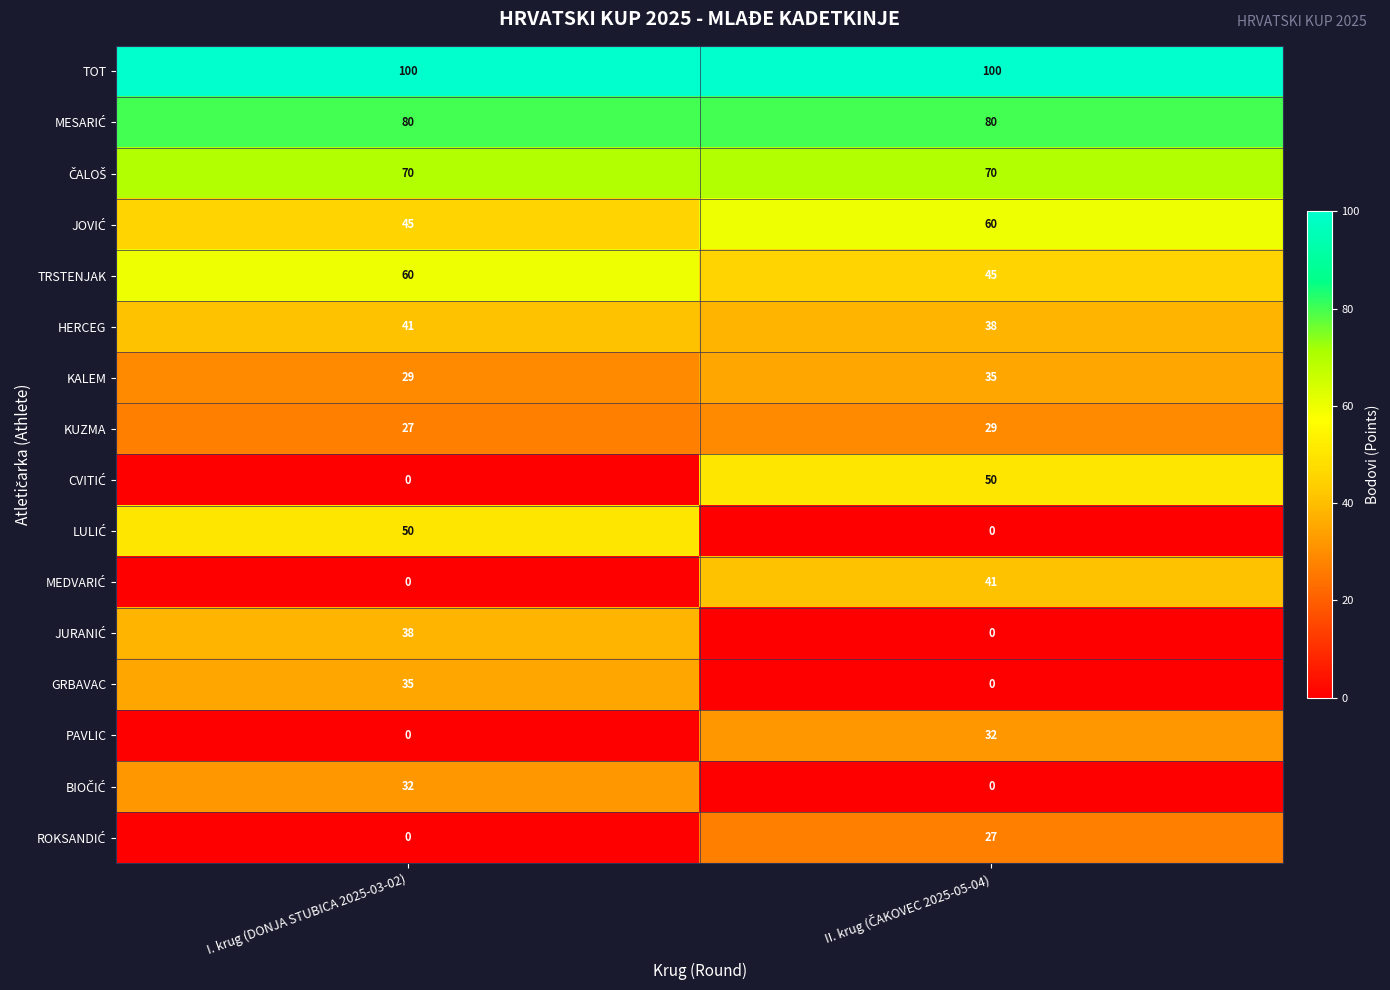

What is the greatest value displayed?

100